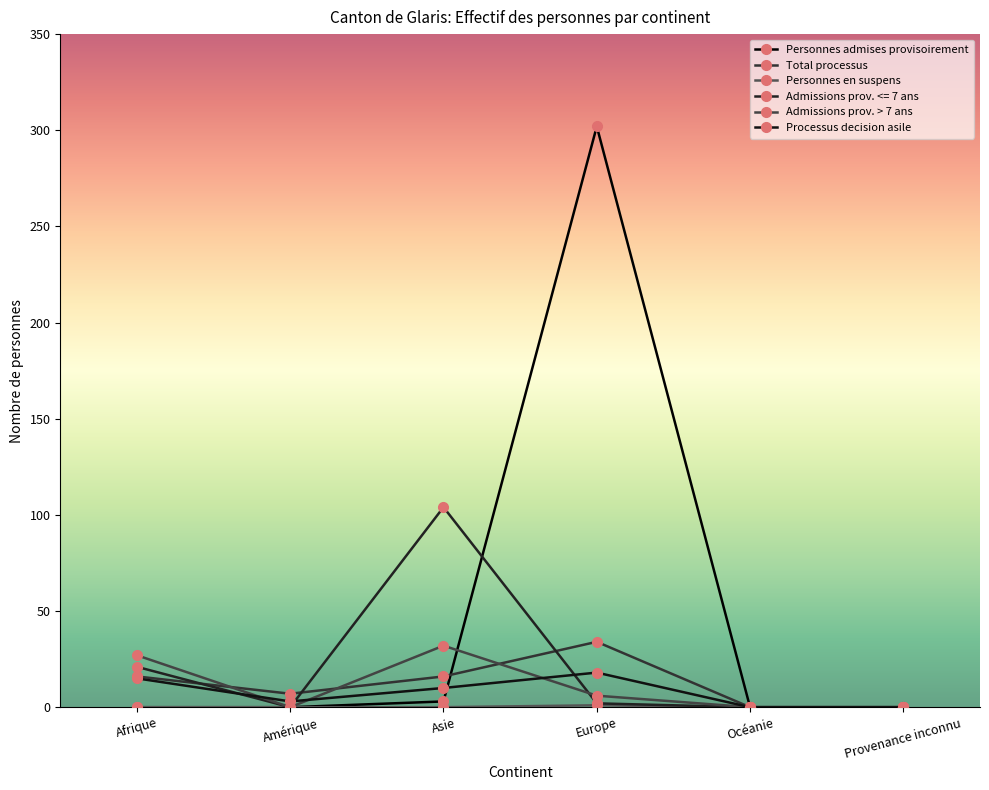

Reading left to right, transcribe all the data shown in this chart.

Personnes admises provisoirement: Afrique=0	Amérique=0	Asie=3	Europe=302	Océanie=0	Provenance inconnu=0
Total processus: Afrique=16	Amérique=7	Asie=16	Europe=34	Océanie=0	Provenance inconnu=0
Personnes en suspens: Afrique=0	Amérique=0	Asie=0	Europe=1	Océanie=0	Provenance inconnu=0
Admissions prov. <= 7 ans: Afrique=21	Amérique=0	Asie=104	Europe=2	Océanie=0	Provenance inconnu=0
Admissions prov. > 7 ans: Afrique=27	Amérique=0	Asie=32	Europe=6	Océanie=0	Provenance inconnu=0
Processus decision asile: Afrique=15	Amérique=3	Asie=10	Europe=18	Océanie=0	Provenance inconnu=0